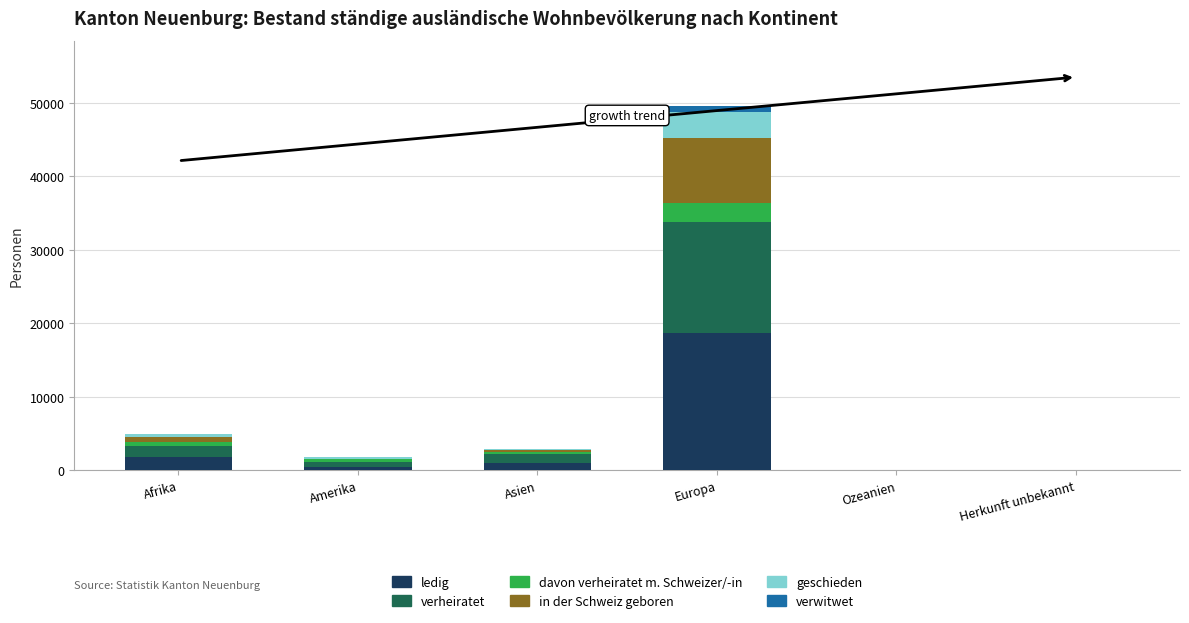

At which label does ledig reach its peak?

Europa